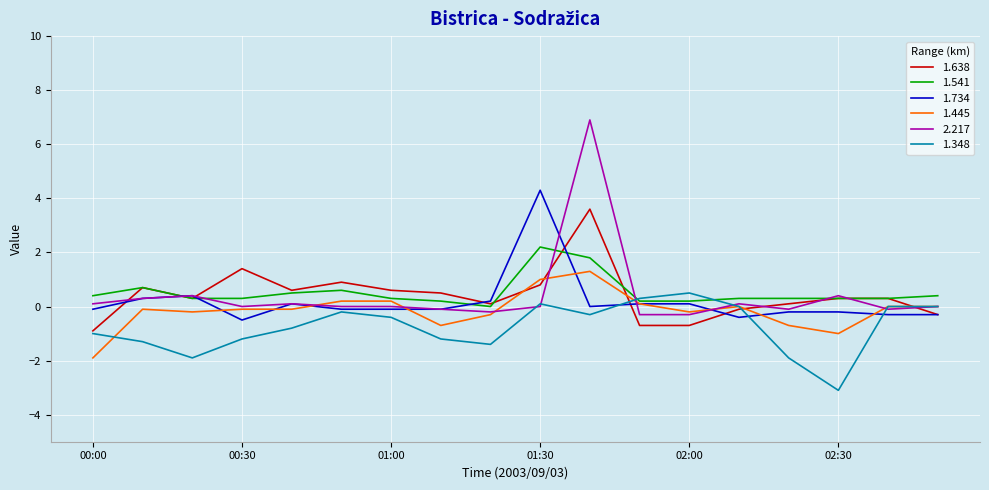

Rank the series by their maximum value, from highest to lowest.

2.217, 1.734, 1.638, 1.541, 1.445, 1.348